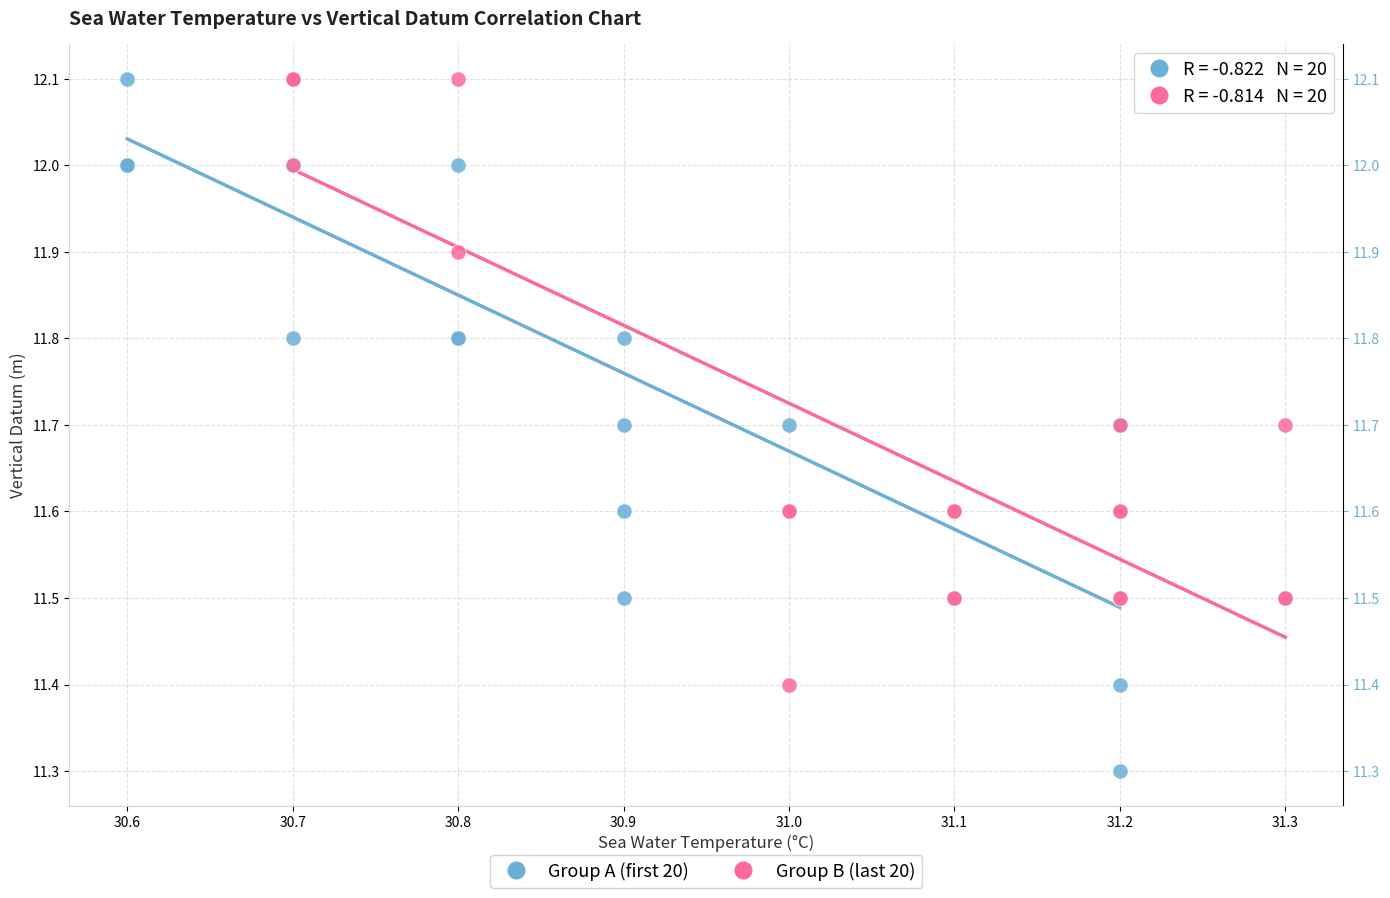

Which series contains the lowest Y value?

Group A (first 20)